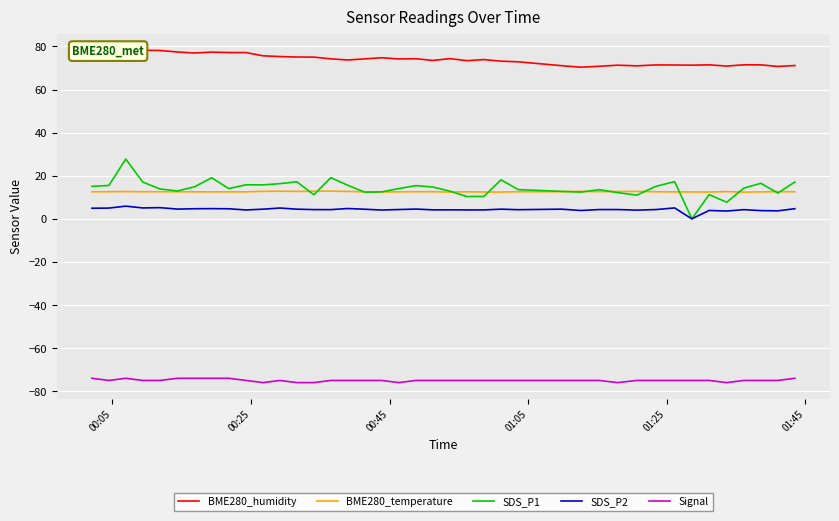

What is the lowest value of the BME280_temperature series?

12.4